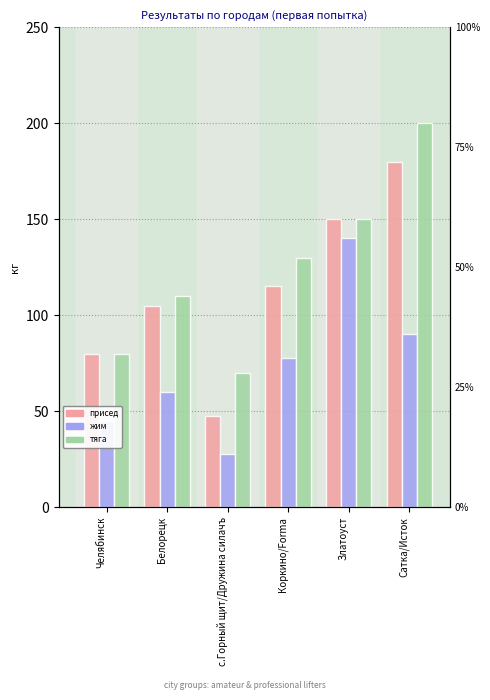

Reading right to left, list all the values displayed in this chart.

присед: Сатка/Исток=180.0	Златоуст=150.0	Коркино/Forma=115.0	с.Горный щит/Дружина силачъ=47.5	Белорецк=105.0	Челябинск=80.0
жим: Сатка/Исток=90.0	Златоуст=140.0	Коркино/Forma=77.5	с.Горный щит/Дружина силачъ=27.5	Белорецк=60.0	Челябинск=45.0
тяга: Сатка/Исток=200.0	Златоуст=150.0	Коркино/Forma=130.0	с.Горный щит/Дружина силачъ=70.0	Белорецк=110.0	Челябинск=80.0